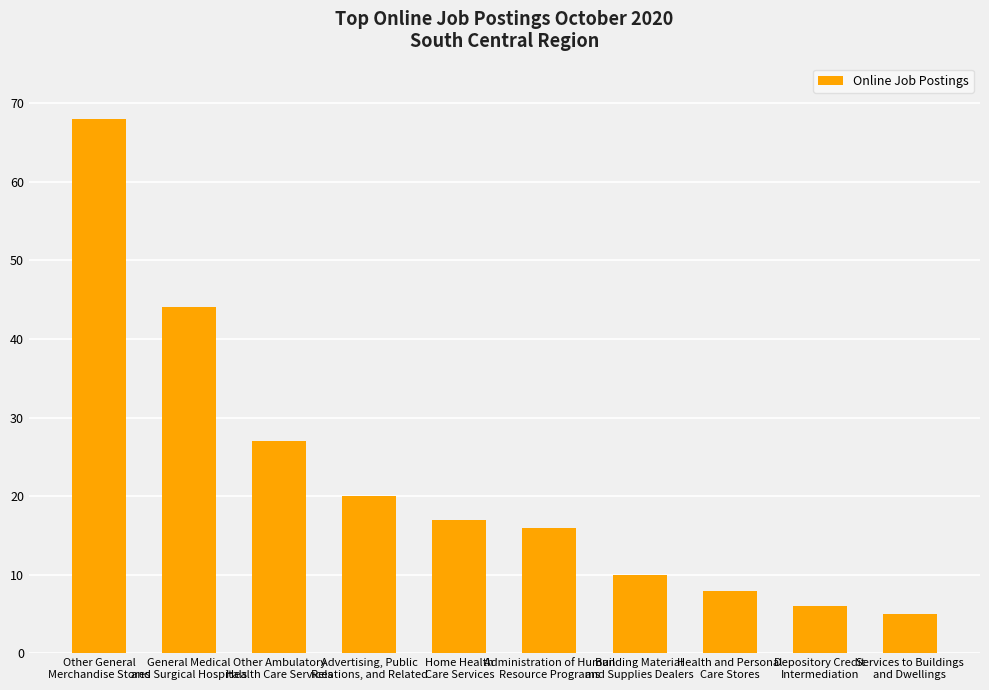

What is the difference between the maximum and minimum values?

63